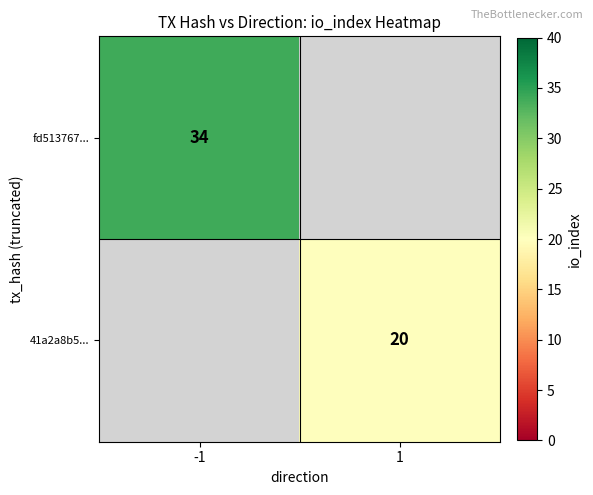

How many series are shown in this chart?

2